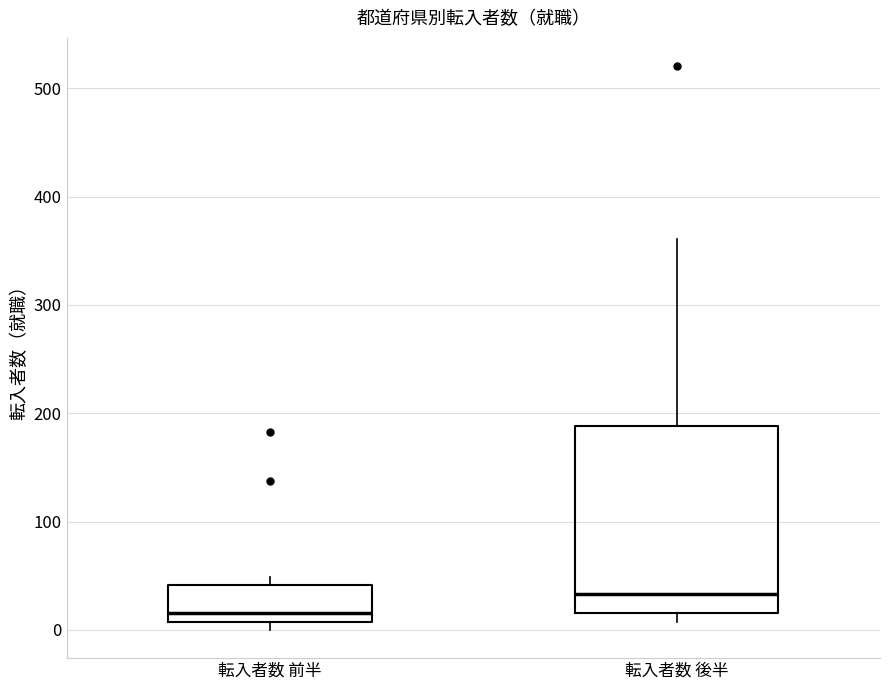

Comparing the boxes themselves (not the whiskers), which one is the tallest?

転入者数 後半